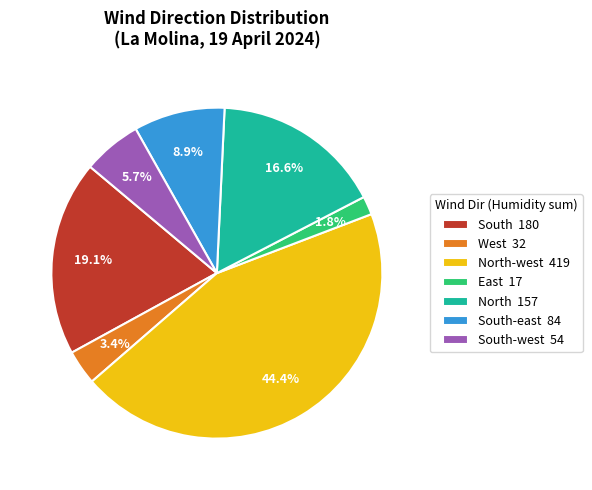

Which slice is the smallest?

East 17